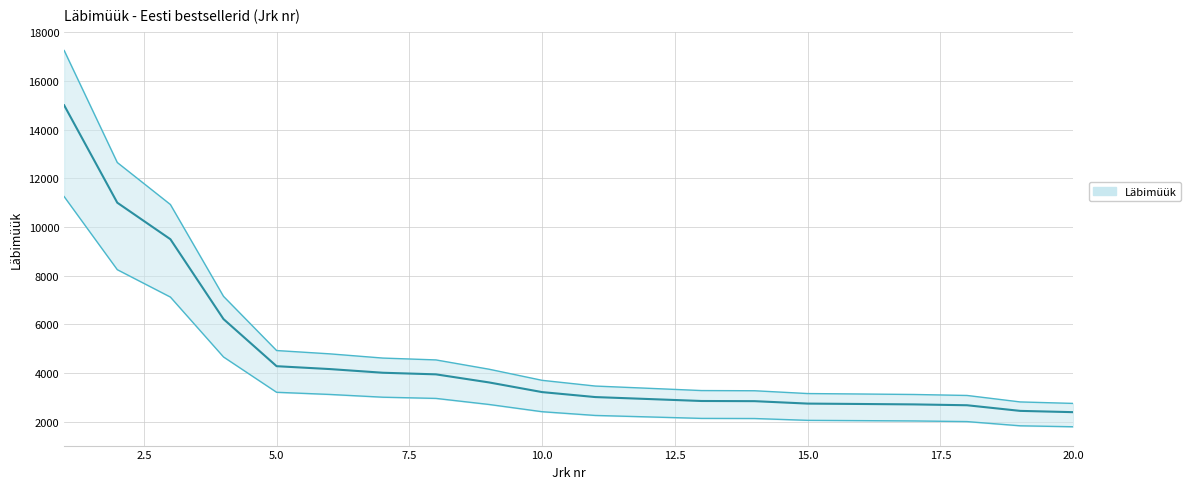

How many data points are less than 3705?

10